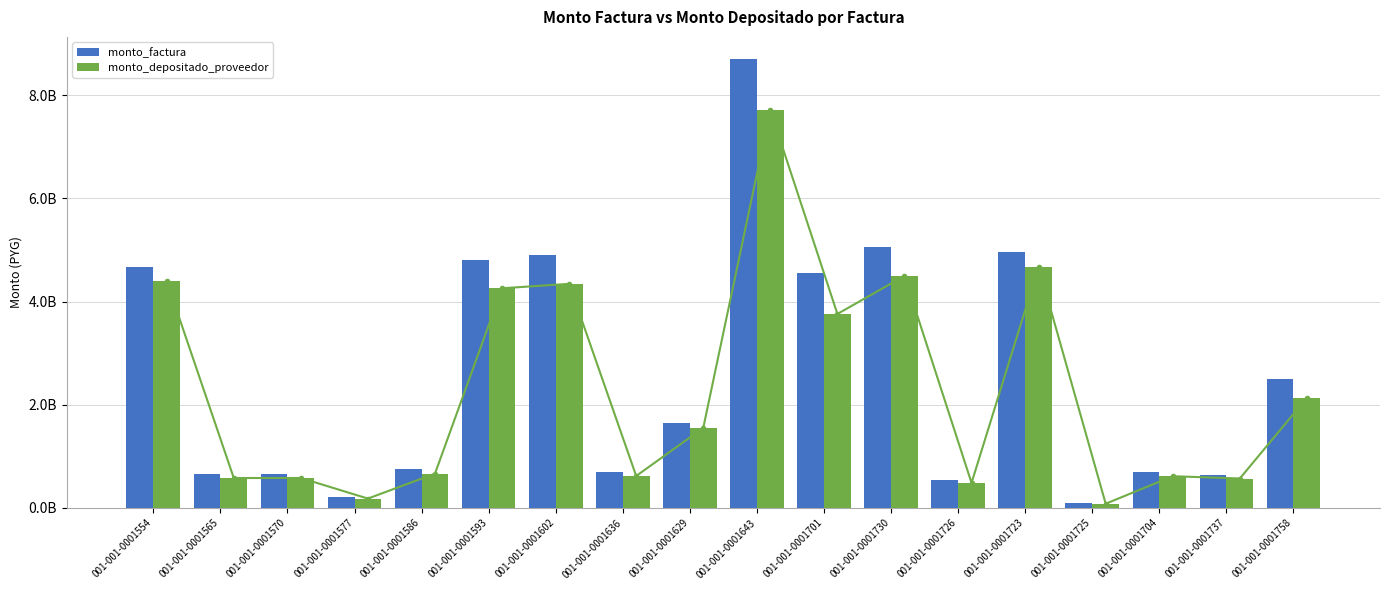

The monto_factura series shows 1072355080 at 001-001-0001570. True or false?

False